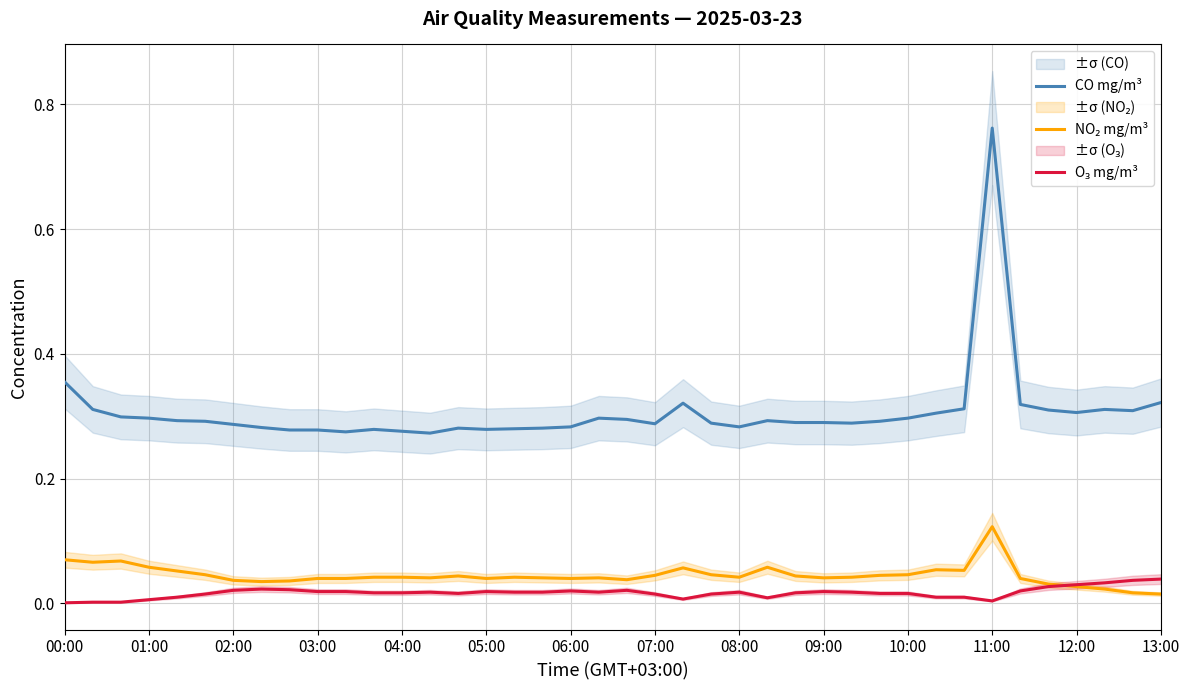

Is this an area chart (filled region under the line)?

No